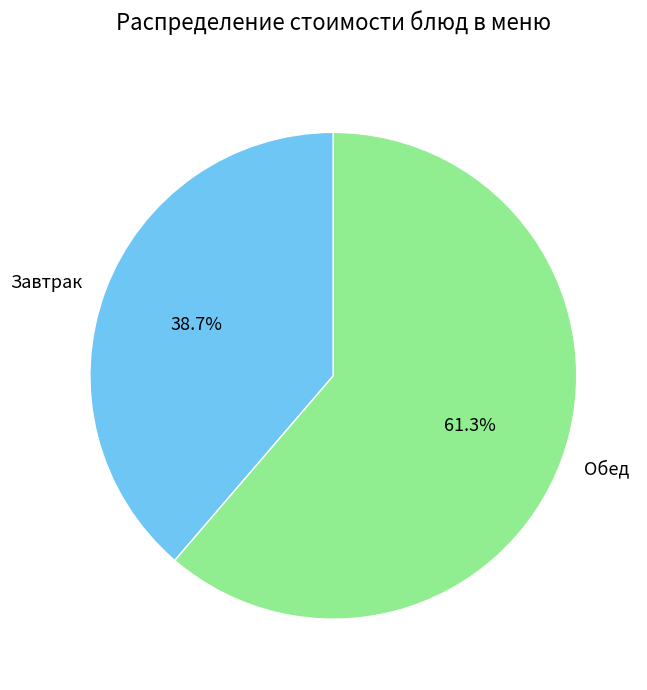

Which category accounts for the majority?

Обед